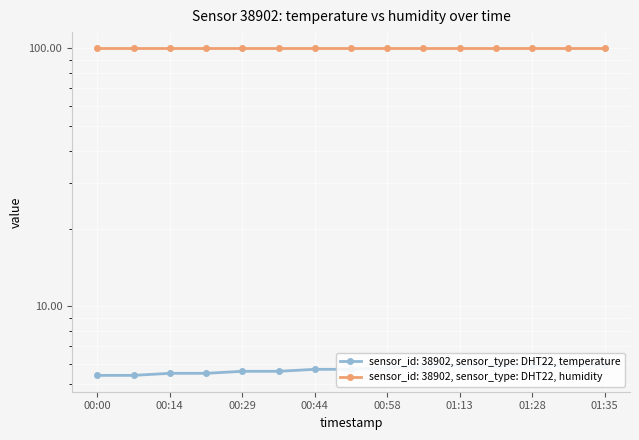

How many values are between 5 and 6?

15